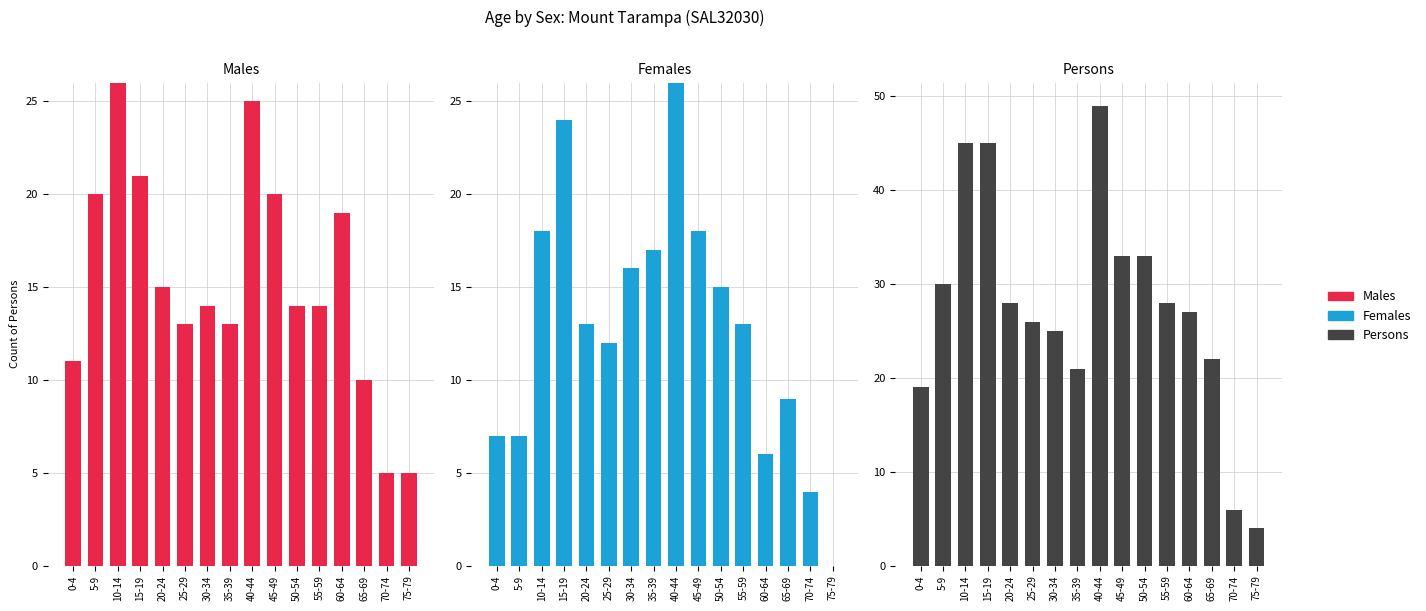

Which series has the largest total across all categories?

Persons